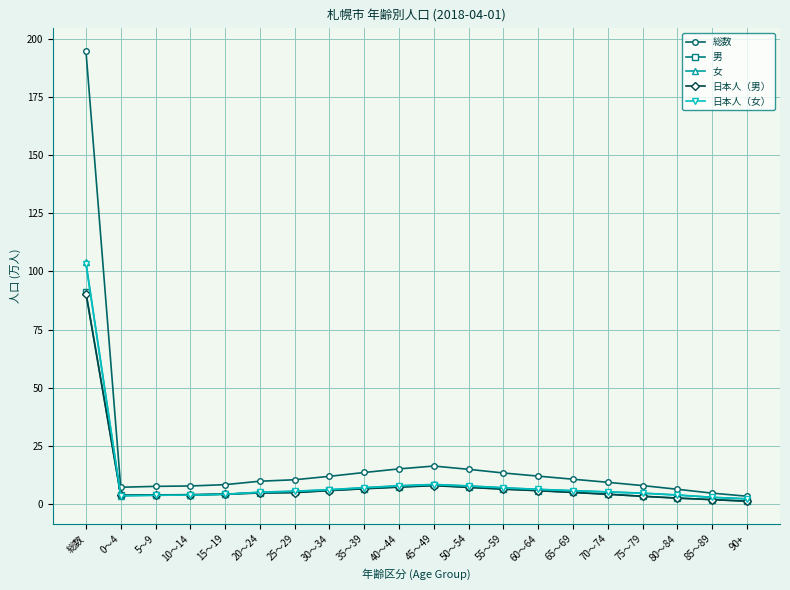

What is the total value across all series at 50～54?

44.3